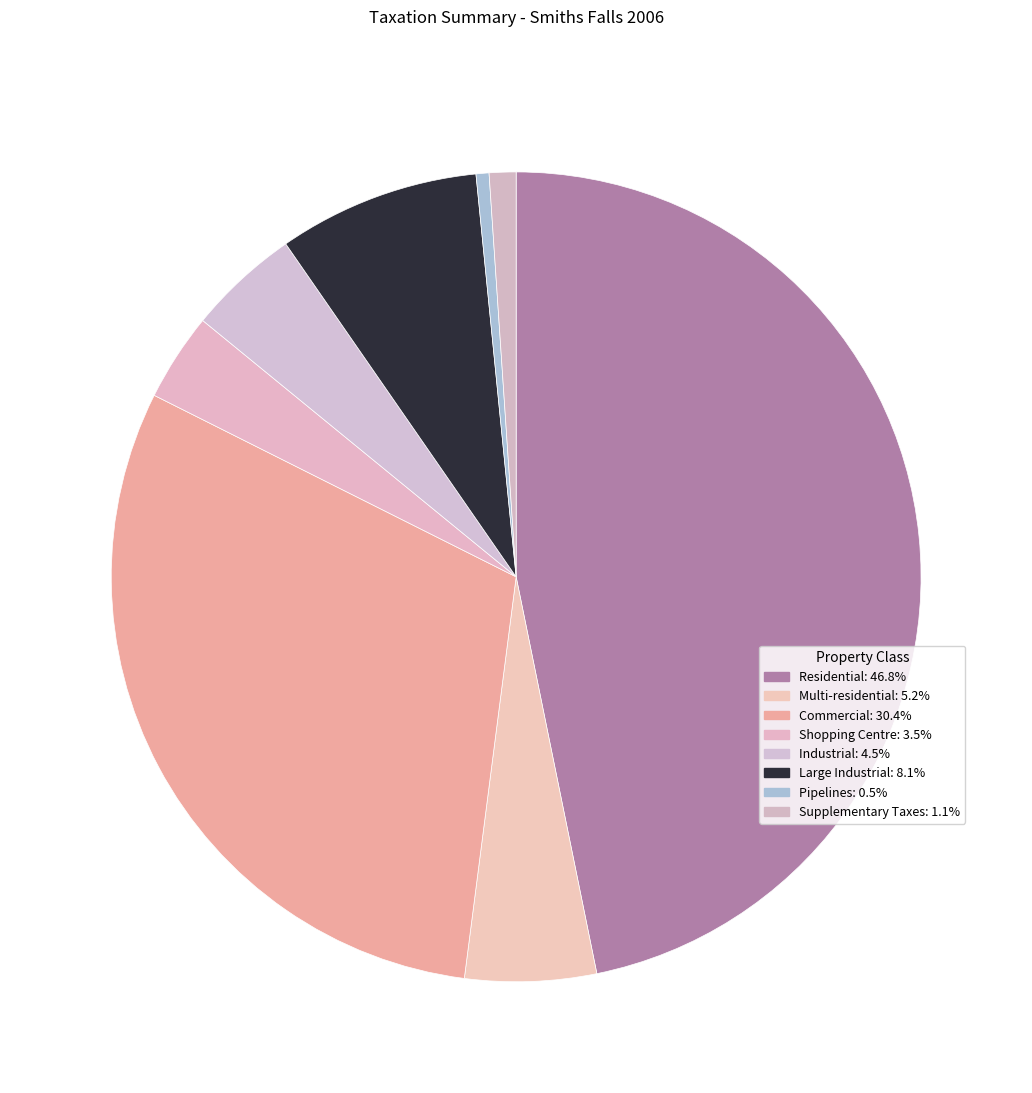

Count the number of slices in the pie.

8